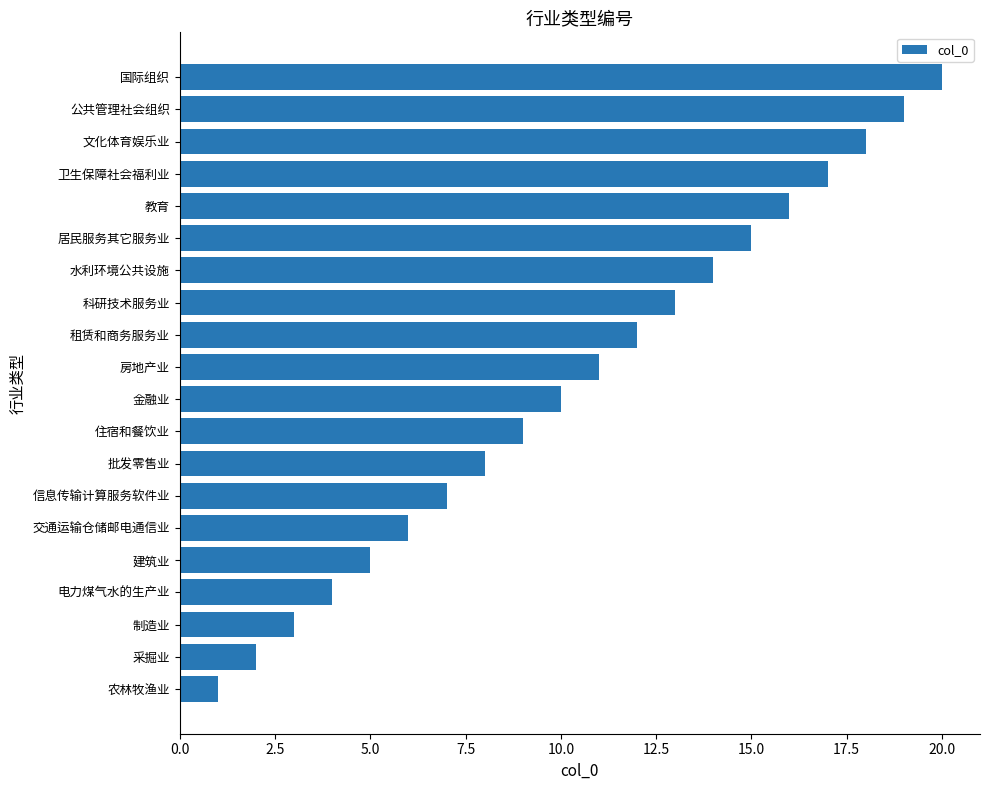

Which category has the highest value across all series?

国际组织